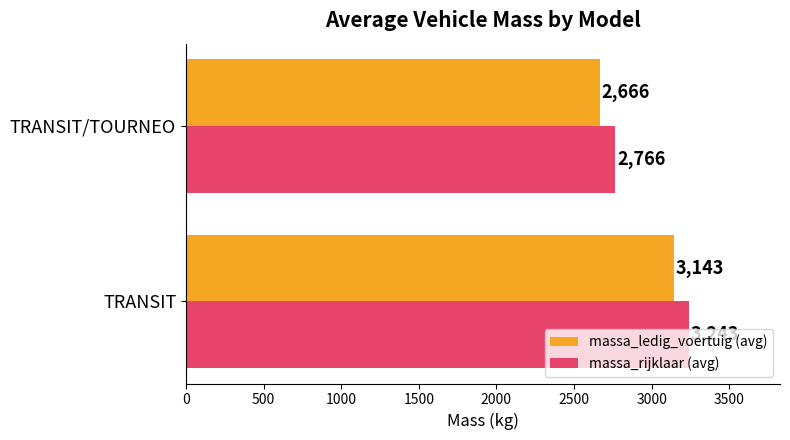

What is the sum of all massa_ledig_voertuig (avg) values?

5809